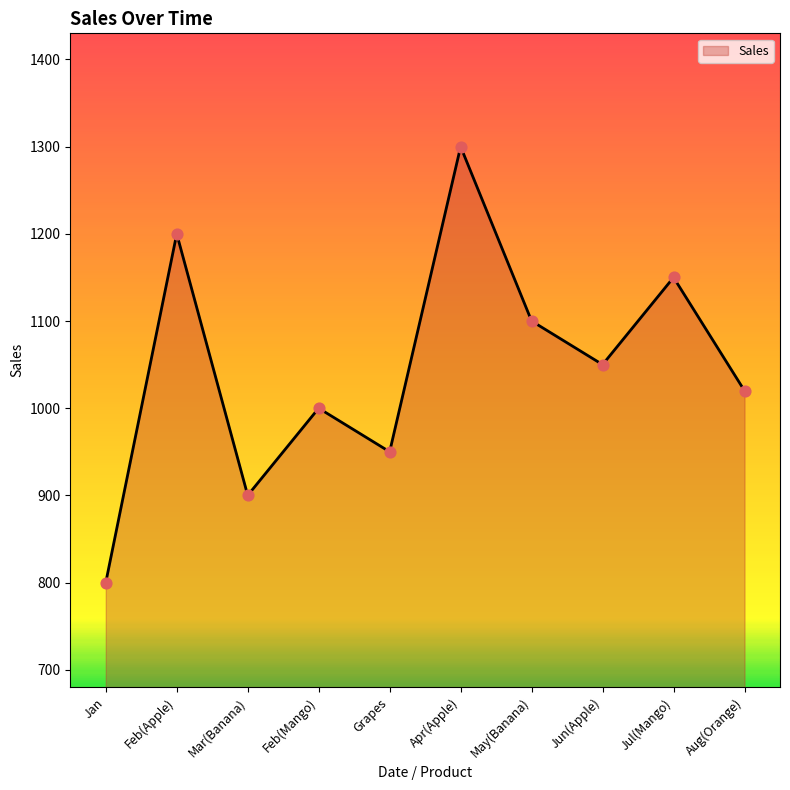

What is the change in value from Feb(Mango) to May(Banana)?

+100